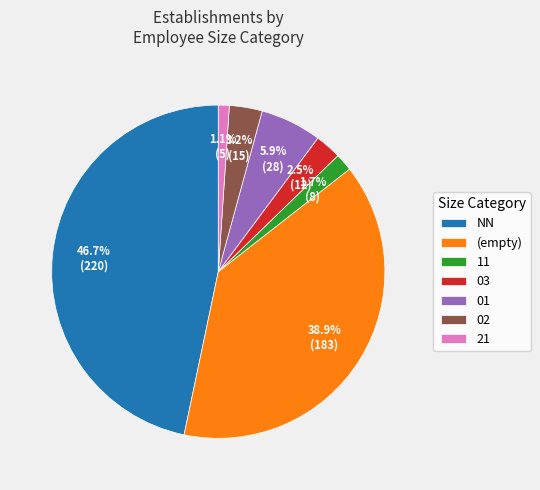

Is there any slice that represents more than half of the pie?

No